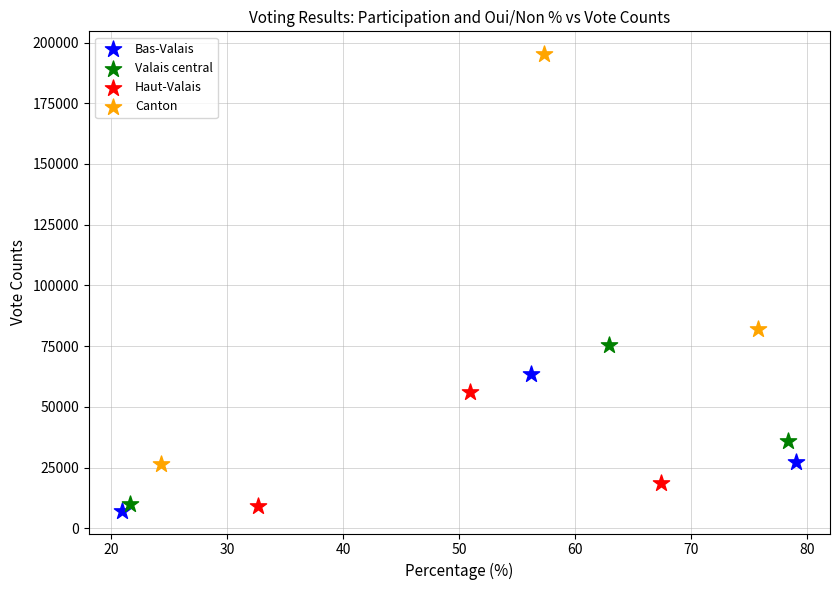

Which series contains the highest Y value?

Canton